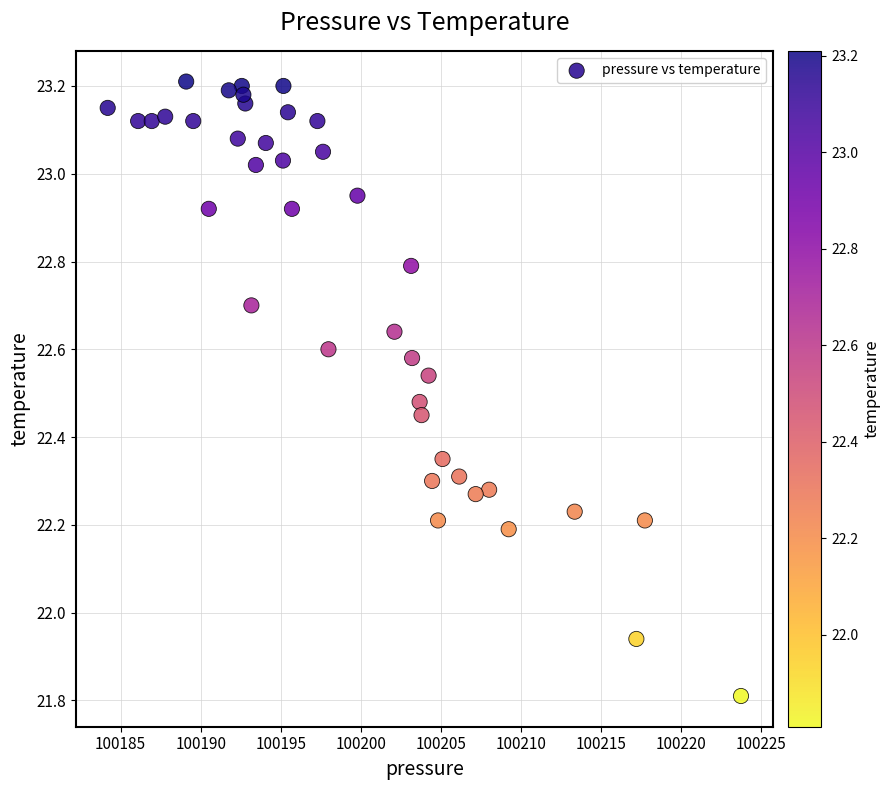

What is the range of X values (max minus min)?

39.5